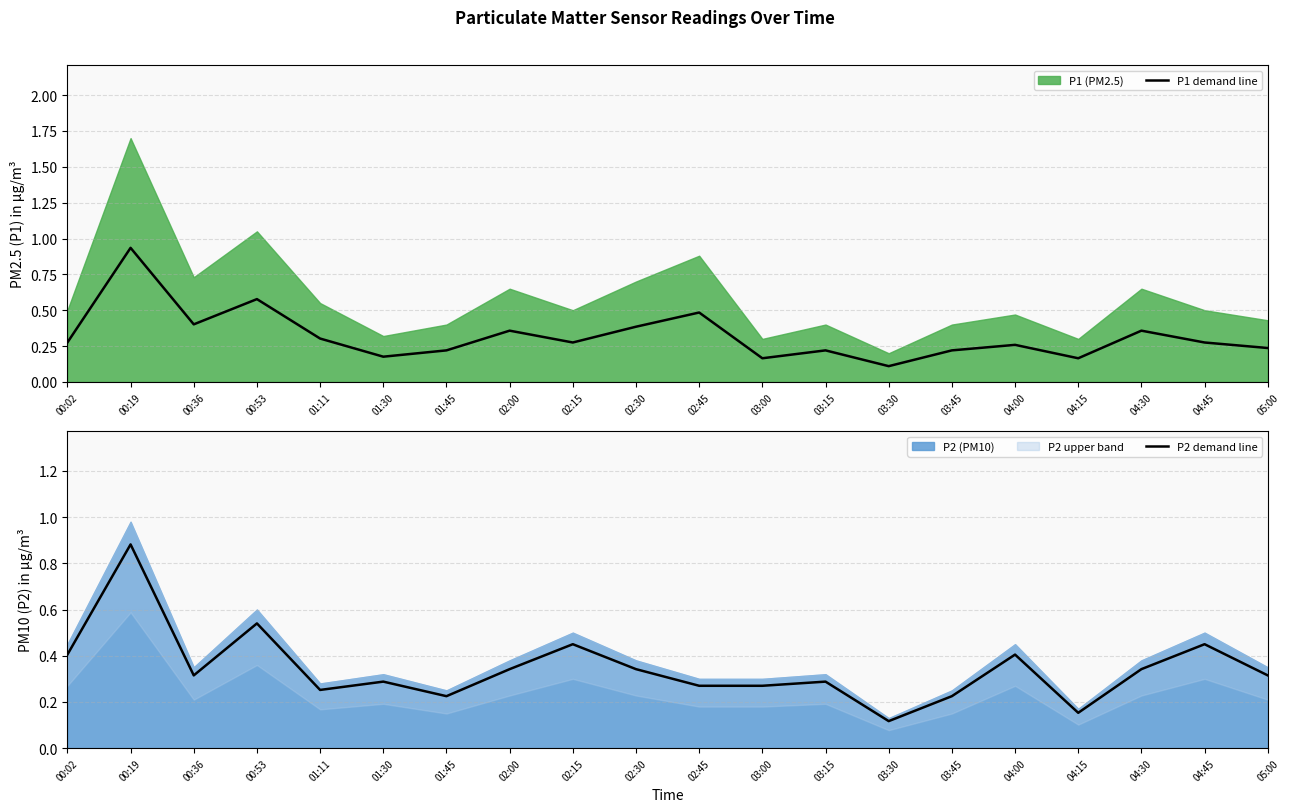

Between 02:00 and 02:30, which is larger?

02:30